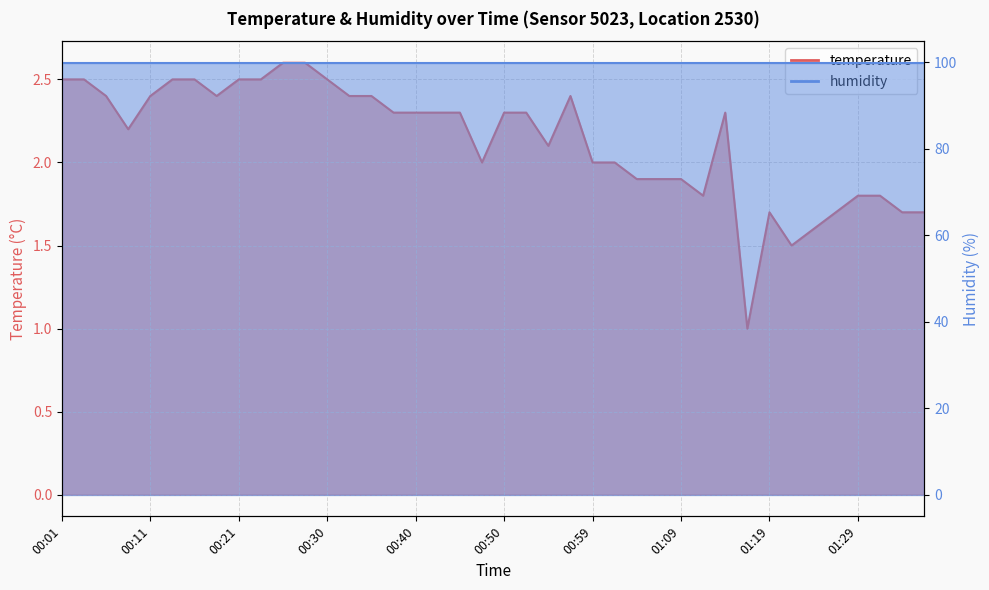

What is the minimum value shown in the chart?

1.0